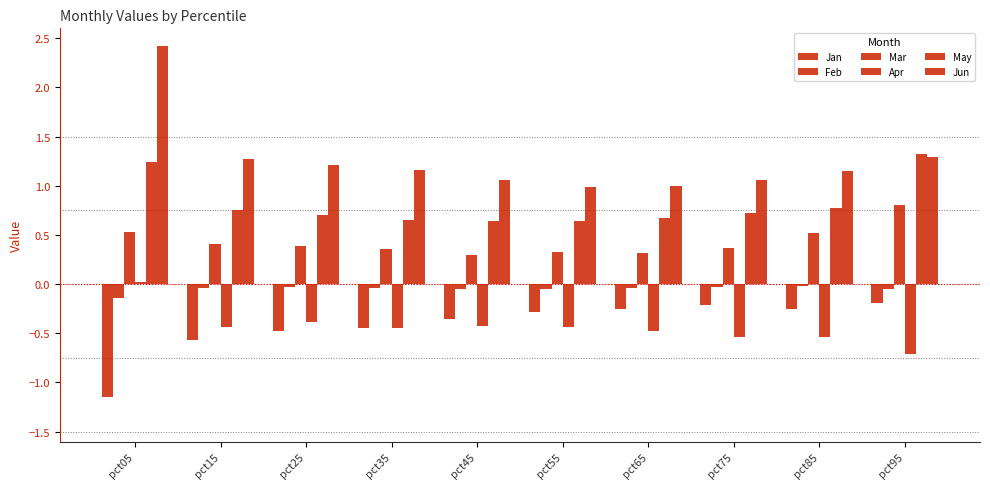

At pct75, list the series in order from largest to smallest.

Jun, May, Mar, Feb, Jan, Apr